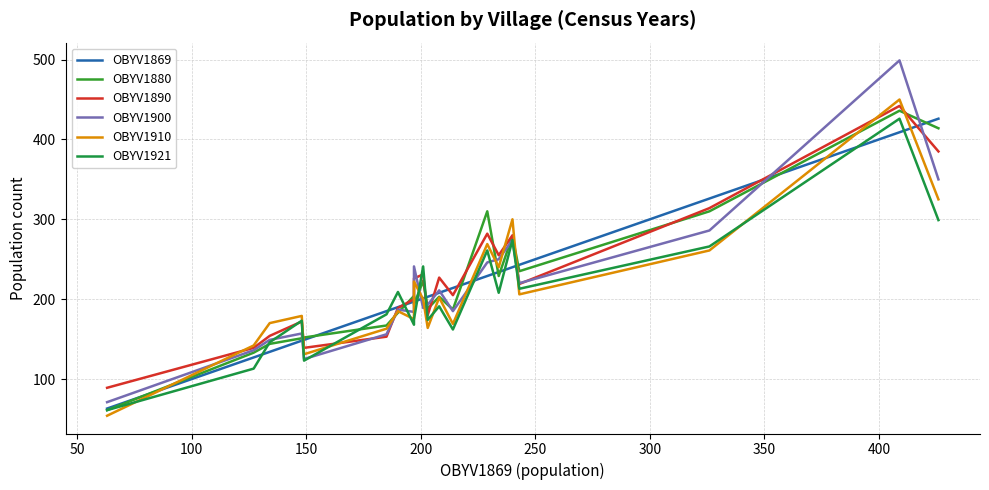

Reading right to left, extract all data points from this chart.

OBYV1869: 426	409	326	243	240	234	229	214	208	203	201	197	197	190	185	149	148	134	127	63
OBYV1880: 414	436	310	235	279	229	310	187	203	188	223	193	204	183	167	152	151	144	133	61
OBYV1890: 385	442	314	219	280	255	282	205	227	180	231	226	200	189	153	139	172	154	139	89
OBYV1900: 350	499	286	220	274	250	246	185	211	193	189	241	184	187	156	125	157	149	136	71
OBYV1910: 325	450	261	206	300	240	269	169	202	164	200	222	175	185	163	131	179	170	142	54
OBYV1921: 299	426	266	213	274	208	261	162	191	174	241	175	168	209	181	123	173	146	113	61